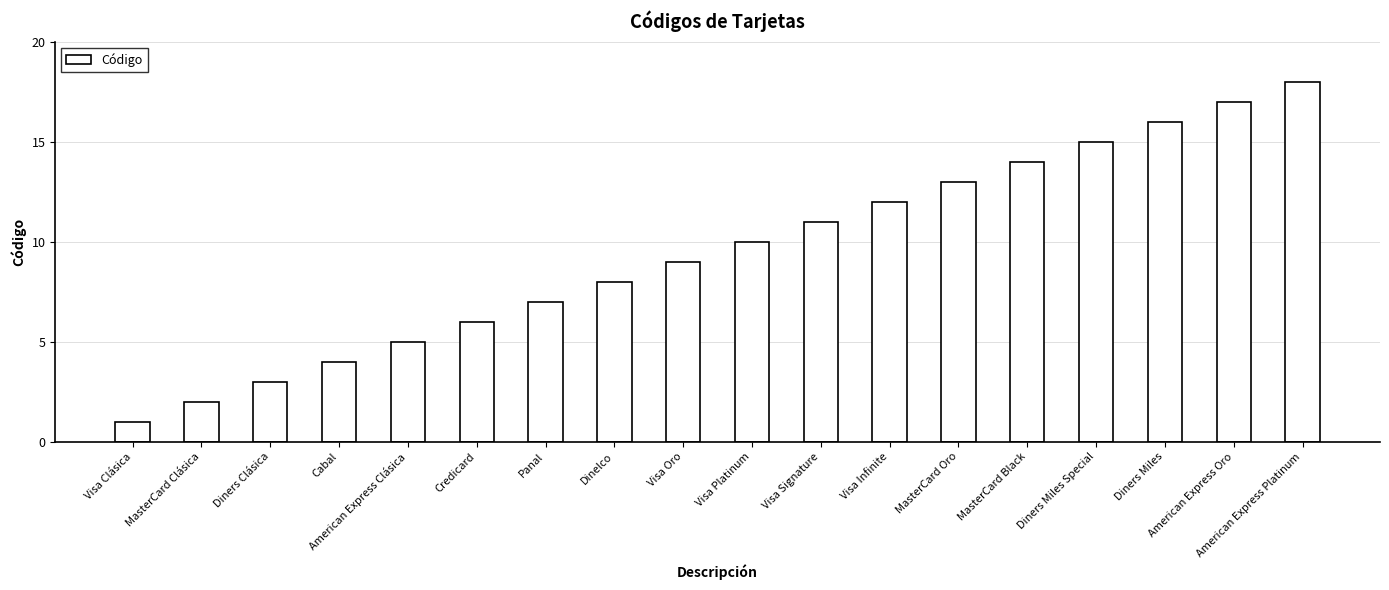

Does the chart contain any negative values?

No